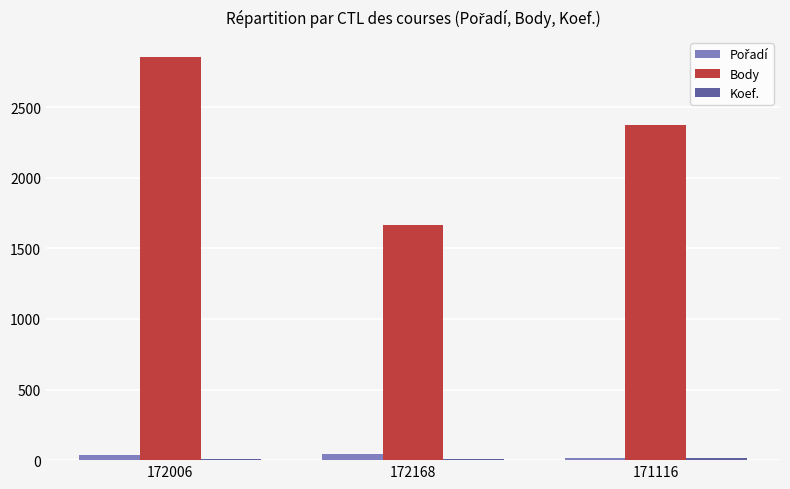

Which series has the largest range (max minus min)?

Body